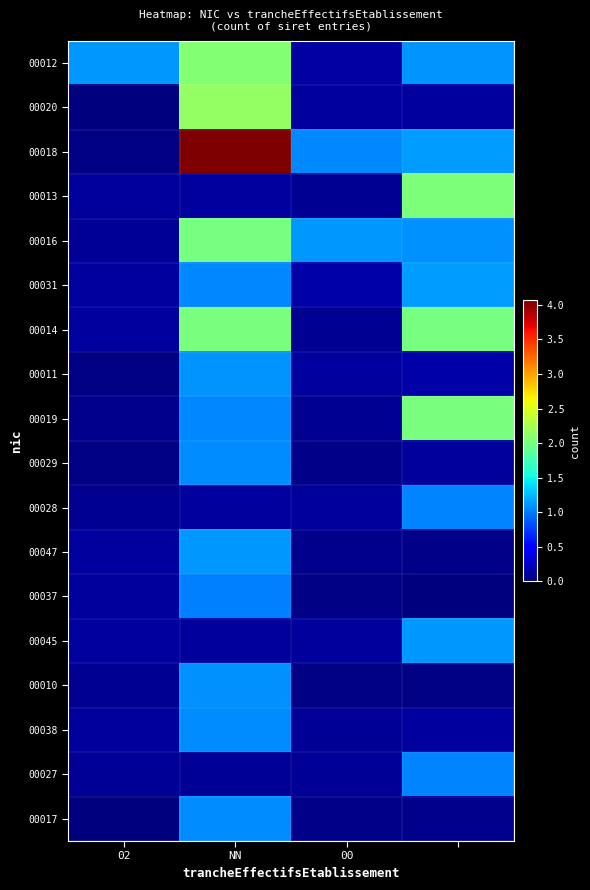

How many distinct data groups are displayed?

18